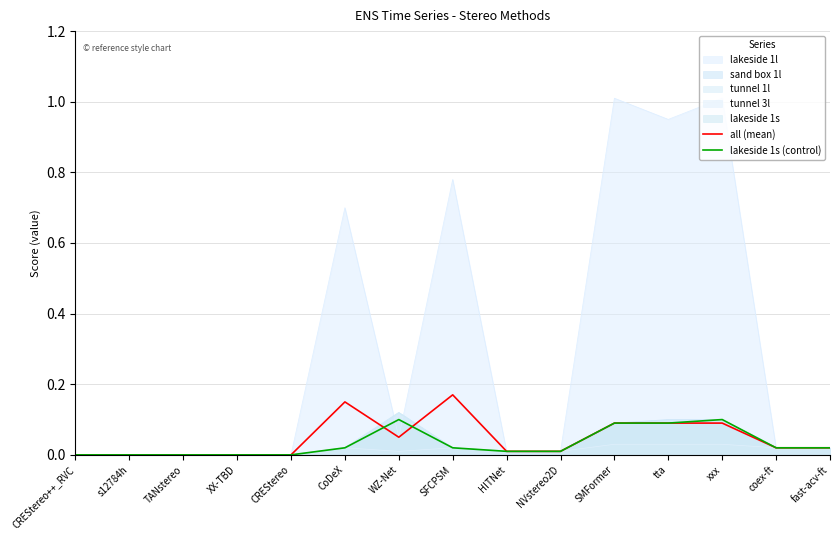

True or false: lakeside 1s (control) has more than 0 interior local peaks.

True